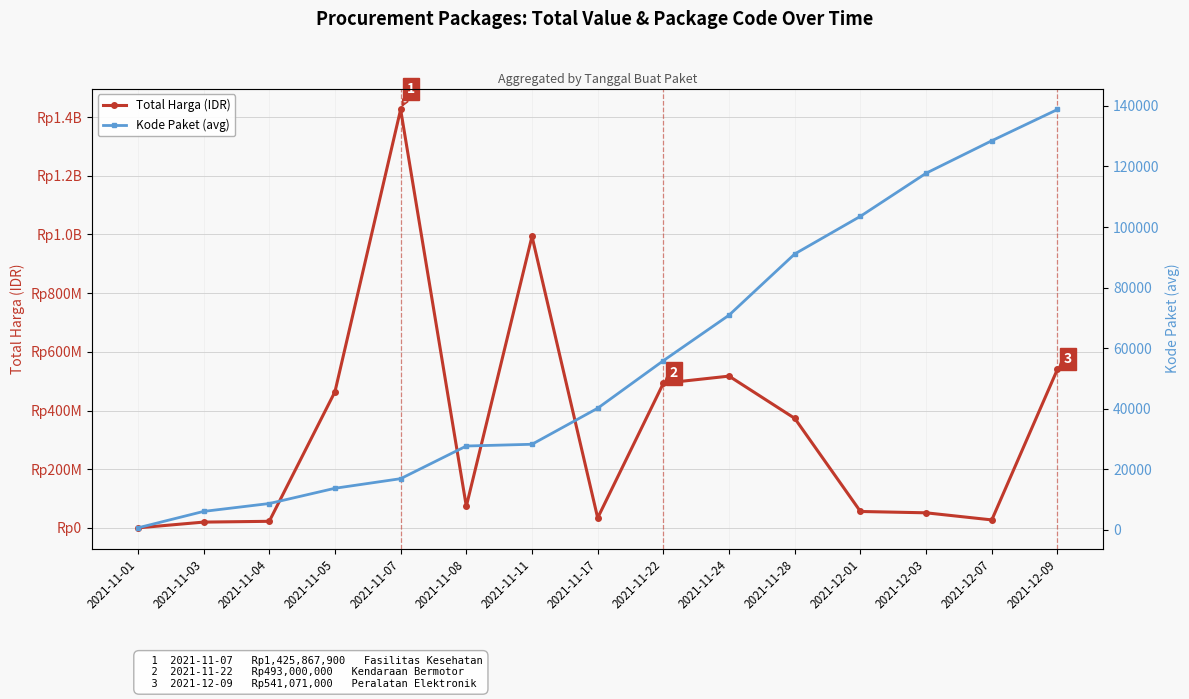

What is the value of the Total Harga (IDR) point at the 12th from the left?

56152800.0